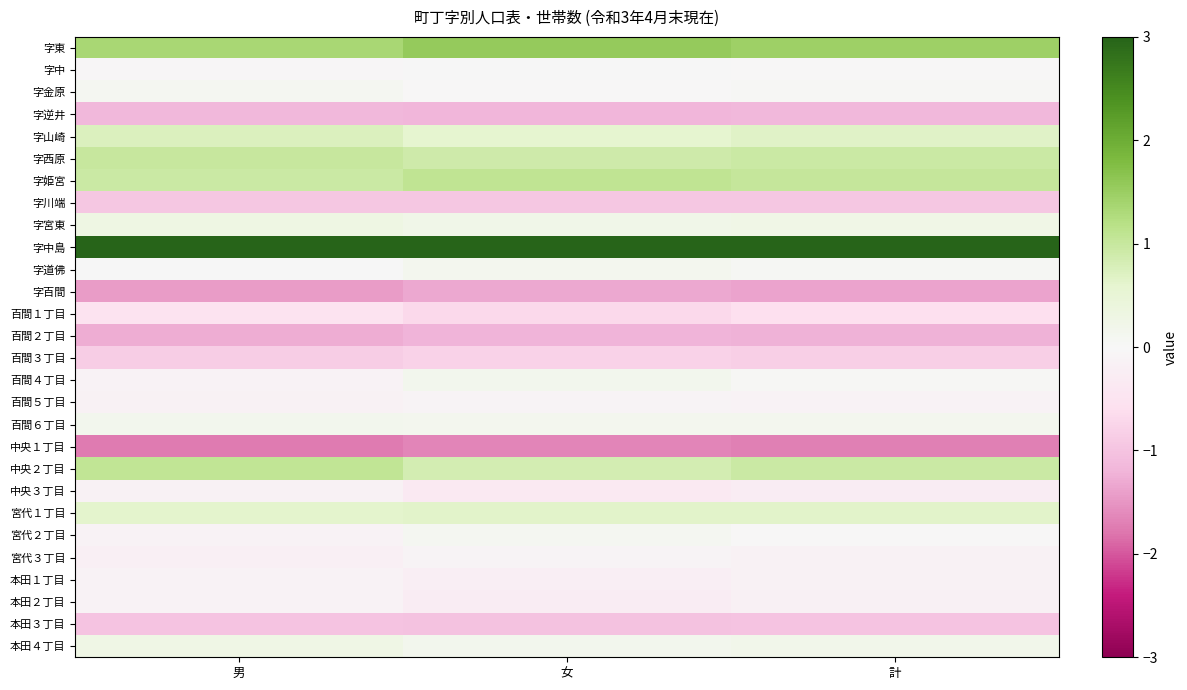

Reading left to right, what are all the values shown in this chart?

字東: 男=1.3	女=1.6	計=1.5
字中: 男=-0.0	女=0.0	計=-0.0
字金原: 男=0.1	女=-0.0	計=0.0
字逆井: 男=-1.2	女=-1.2	計=-1.2
字山崎: 男=0.7	女=0.6	計=0.7
字西原: 男=1.0	女=0.9	計=0.9
字姫宮: 男=1.0	女=1.1	計=1.0
字川端: 男=-1.0	女=-0.9	計=-1.0
字宮東: 男=0.3	女=0.2	計=0.3
字中島: 男=3.3	女=3.4	計=3.3
字道佛: 男=0.0	女=0.1	計=0.1
字百間: 男=-1.4	女=-1.3	計=-1.4
百間１丁目: 男=-0.5	女=-0.7	計=-0.6
百間２丁目: 男=-1.3	女=-1.2	計=-1.2
百間３丁目: 男=-0.9	女=-0.8	計=-0.8
百間４丁目: 男=-0.1	女=0.2	計=0.0
百間５丁目: 男=-0.1	女=-0.1	計=-0.1
百間６丁目: 男=0.2	女=0.1	計=0.1
中央１丁目: 男=-1.7	女=-1.7	計=-1.7
中央２丁目: 男=1.1	女=0.8	計=0.9
中央３丁目: 男=-0.2	女=-0.4	計=-0.3
宮代１丁目: 男=0.6	女=0.6	計=0.6
宮代２丁目: 男=-0.1	女=0.1	計=-0.0
宮代３丁目: 男=-0.2	女=-0.1	計=-0.1
本田１丁目: 男=-0.1	女=-0.2	計=-0.2
本田２丁目: 男=-0.1	女=-0.3	計=-0.2
本田３丁目: 男=-1.0	女=-1.0	計=-1.0
本田４丁目: 男=0.3	女=0.1	計=0.2